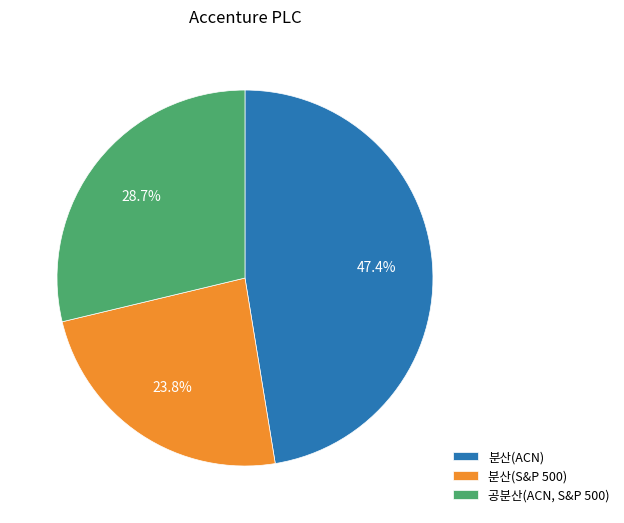

Which has a higher value, 분산(S&P 500) or 분산(ACN)?

분산(ACN)